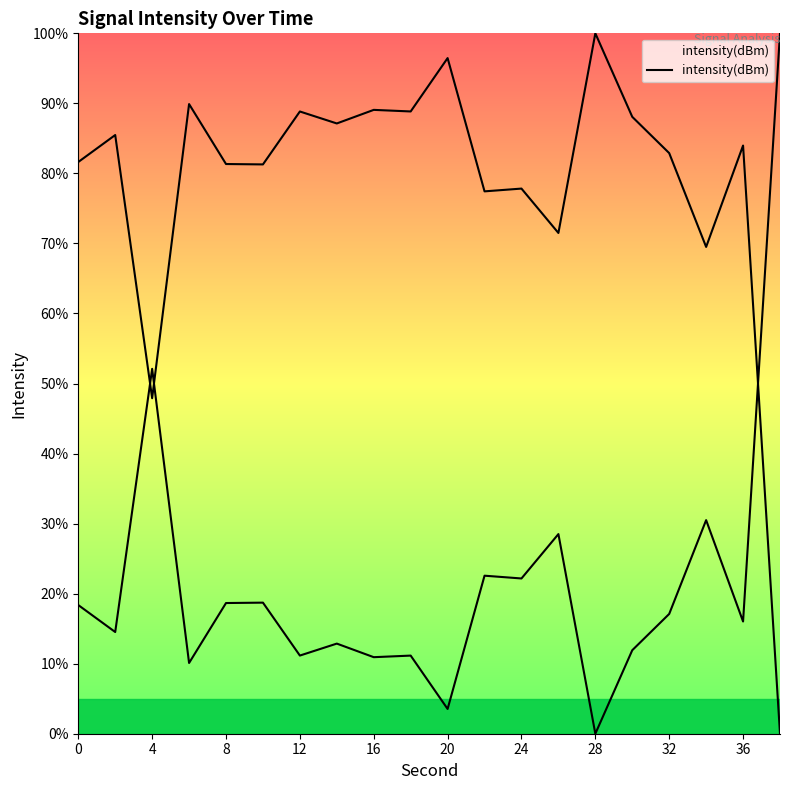

How many values are above zero?

19